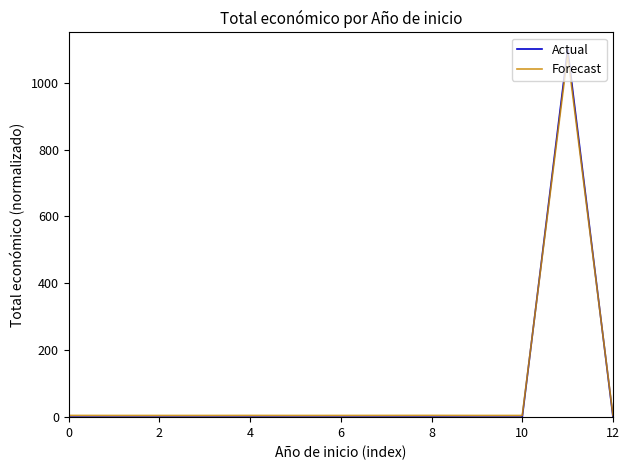

How many times do Forecast and Actual cross each other?

2